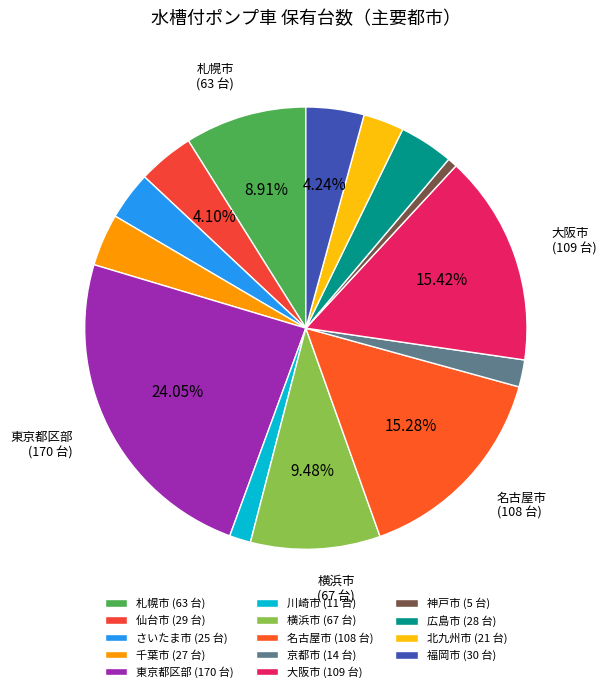

Is 川崎市 the majority of the pie?

No